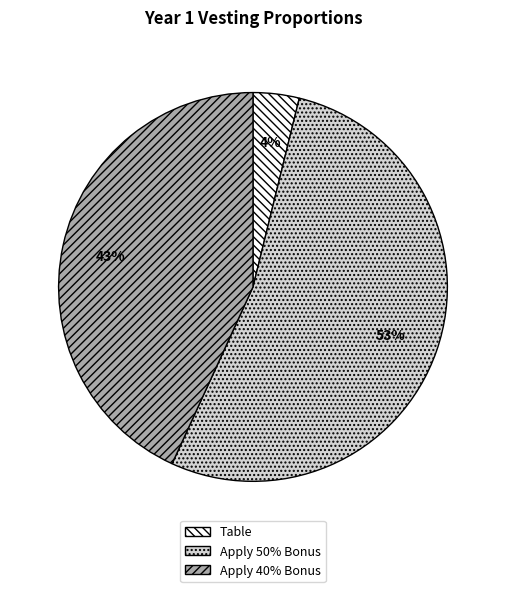

To the nearest percent, what portion does Apply 50% Bonus represent?

53%